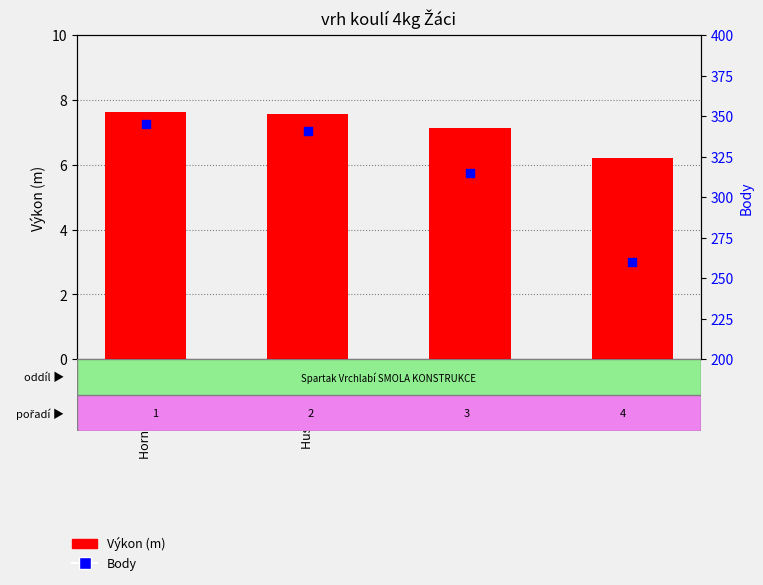

Is the value of Výkon (m) at Filiz Bager greater than the value of Body at Filiz Bager?

No